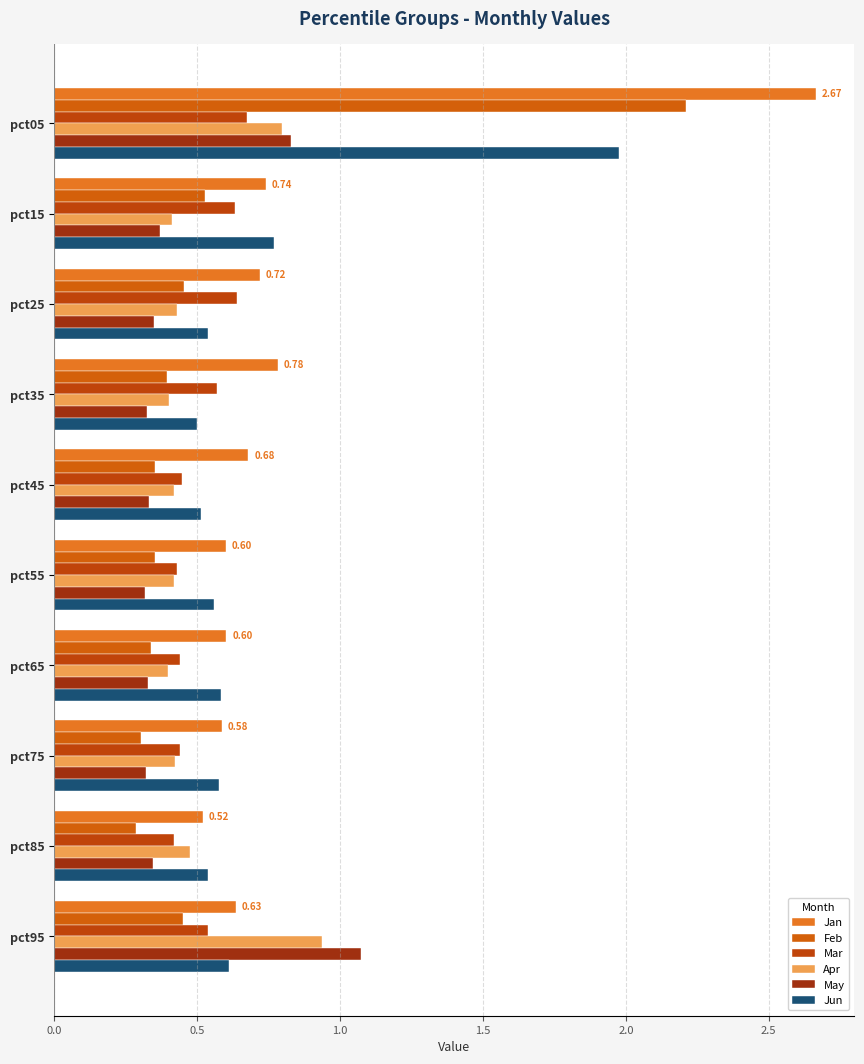

How many series are shown in this chart?

6